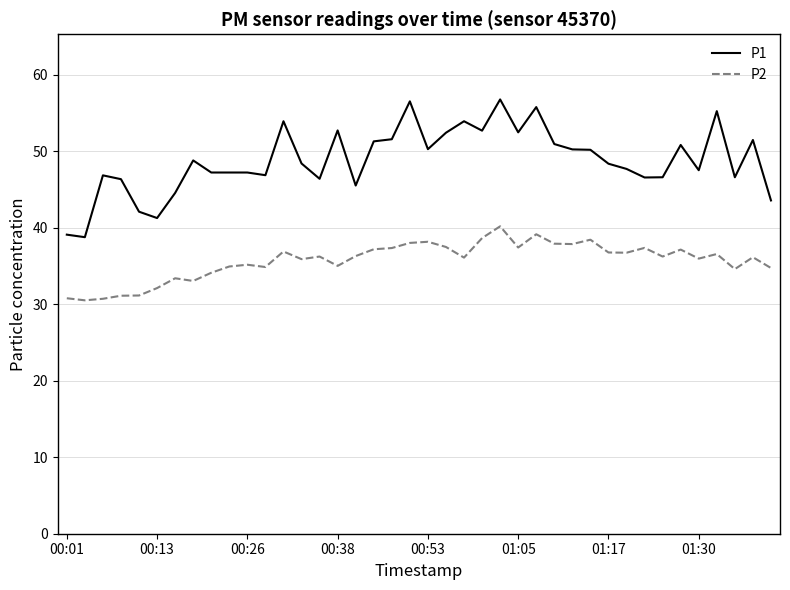

What is the maximum value for P2?

40.2